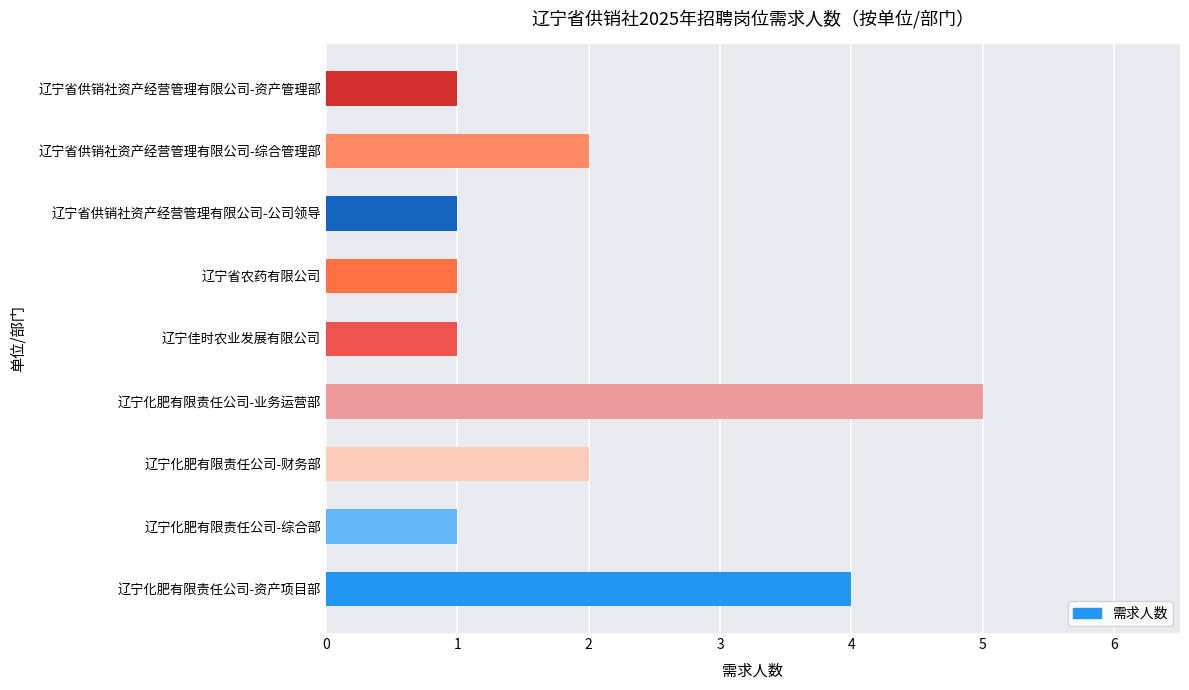

How many values are between 1 and 2?

7